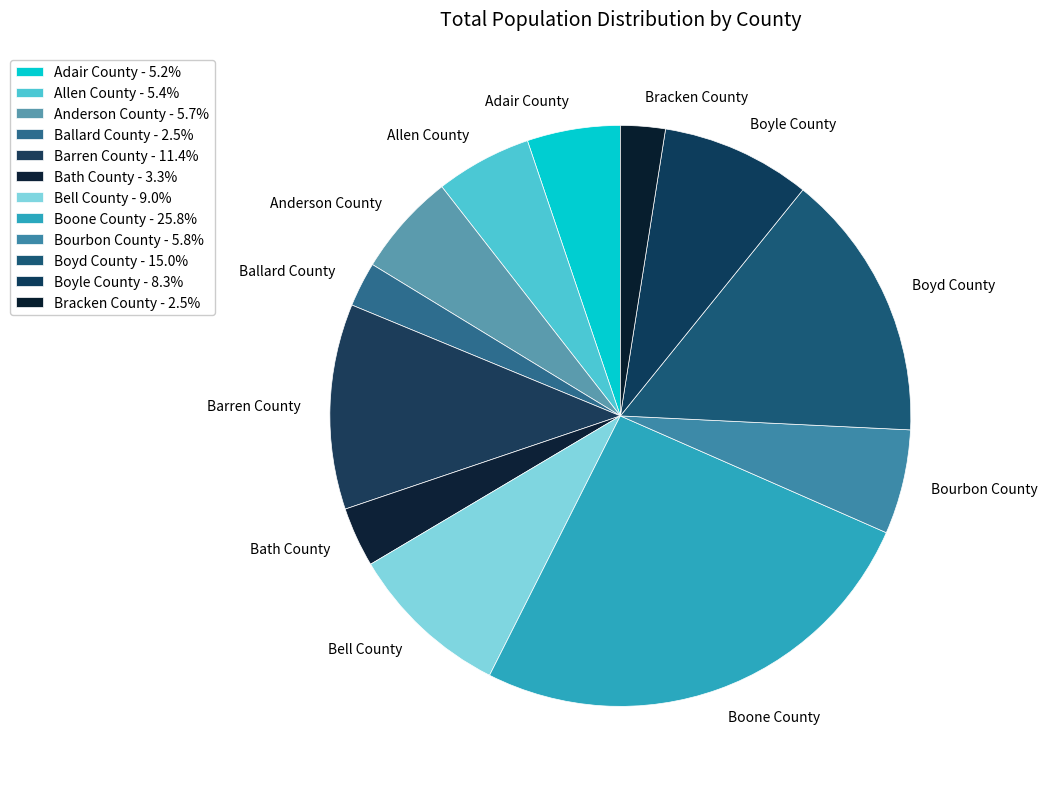

Do Boyle County and Ballard County together represent more than half of the pie?

No